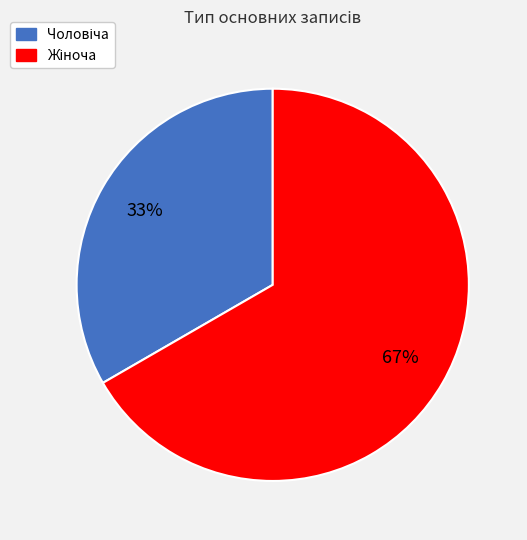

Does any single category account for the majority?

Yes